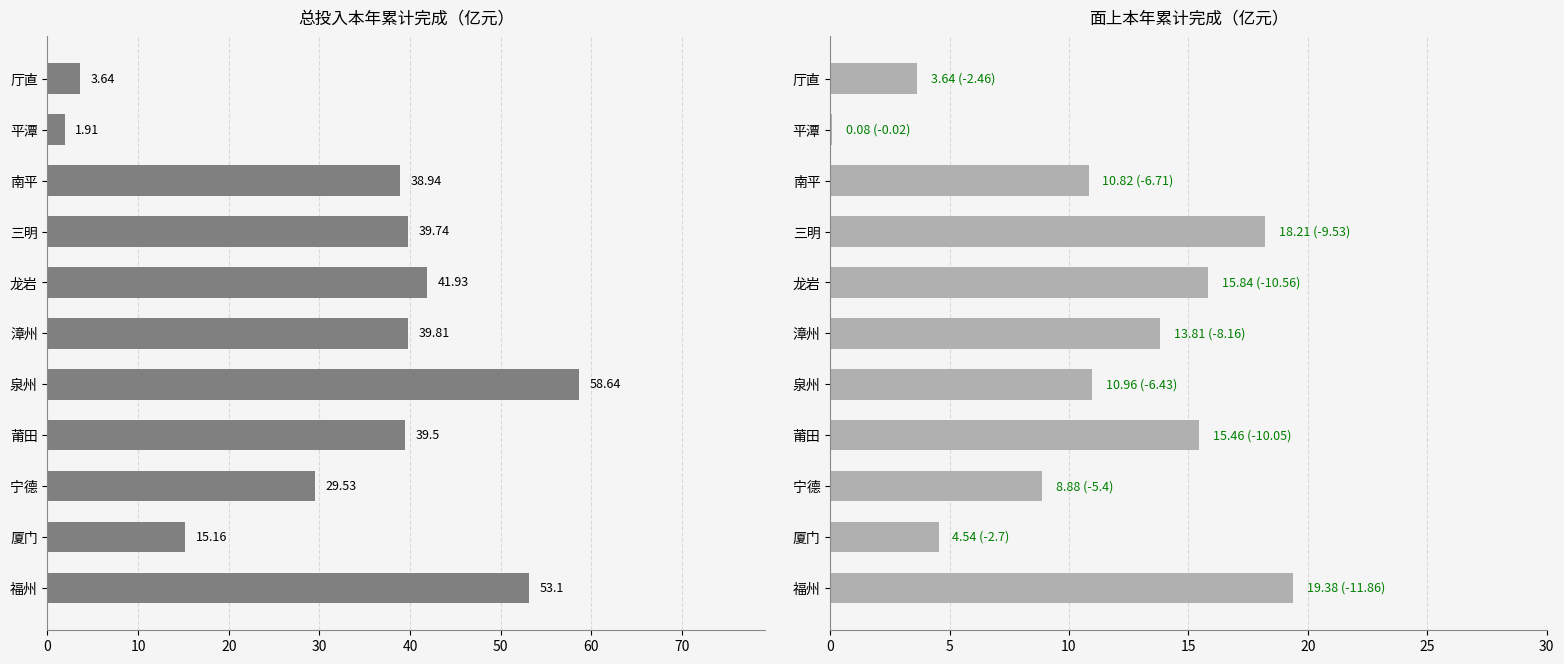

How many bars are there in total?

22